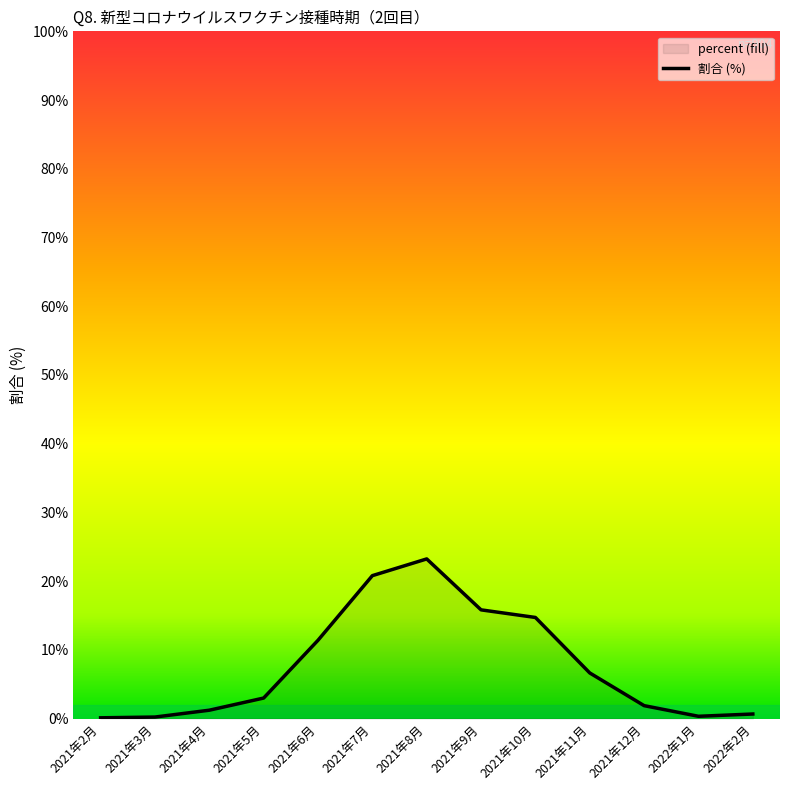

What position from the right is 2021年6月?

9